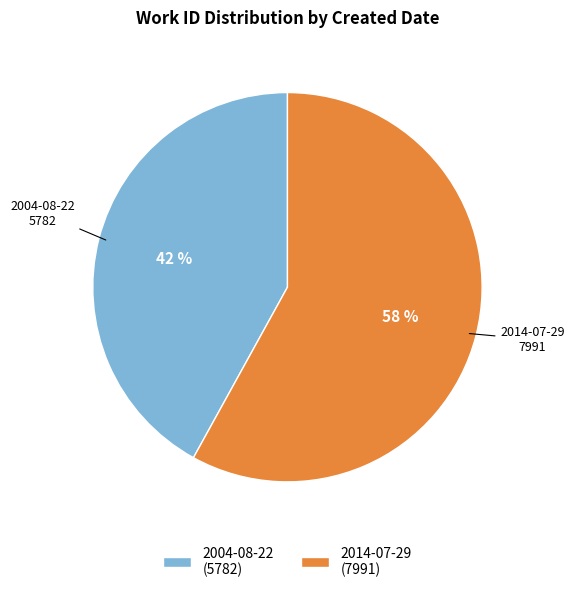

Which slice is the smallest?

2004-08-22